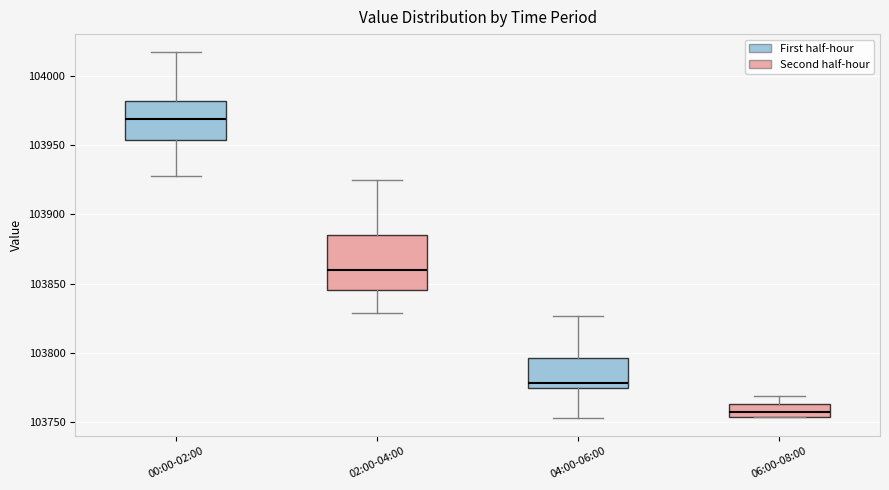

Reading left to right, transcribe this box plot: for each box, give where its median line is, the range the box spans, and where its two whiskers end, as read against the y-axis. The values are not printed on the chart, so give them approximately, as read against the axis.

00:00-02:00: median 103970, box 103955 to 103980, whiskers 103930 to 104015
02:00-04:00: median 103860, box 103845 to 103885, whiskers 103830 to 103925
04:00-06:00: median 103780, box 103775 to 103795, whiskers 103755 to 103825
06:00-08:00: median 103755 (inside the box), box 103755 to 103765, whiskers 103755 to 103770